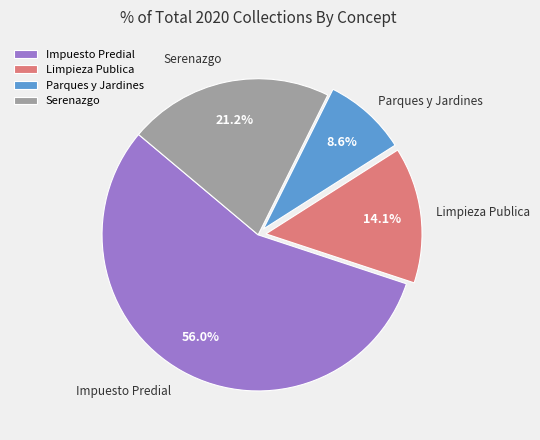

The Limpieza Publica slice represents 14% of the pie. True or false?

True